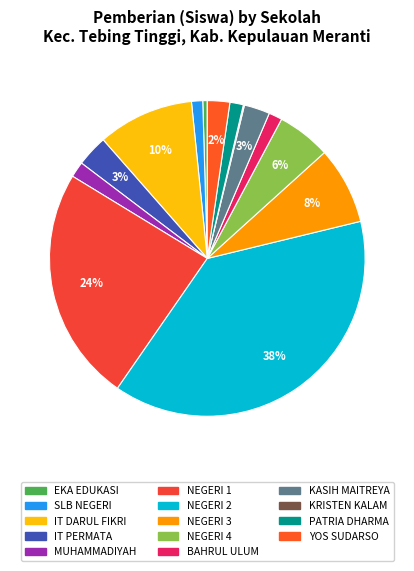

Count the number of slices in the pie.

14